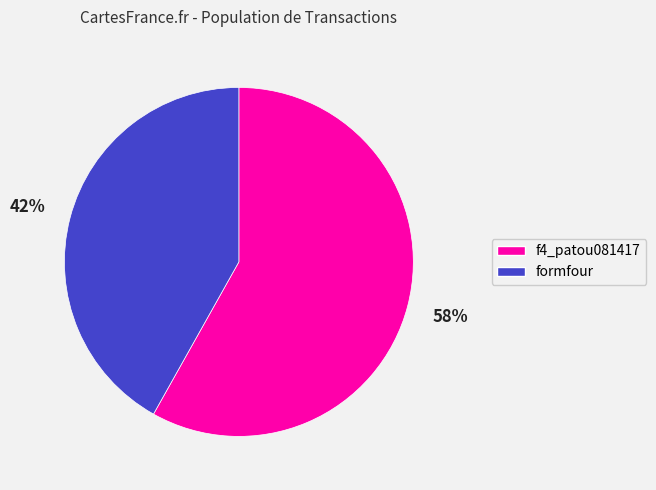

To the nearest percent, what is the difference between the largest and smallest slice percentages?

16%